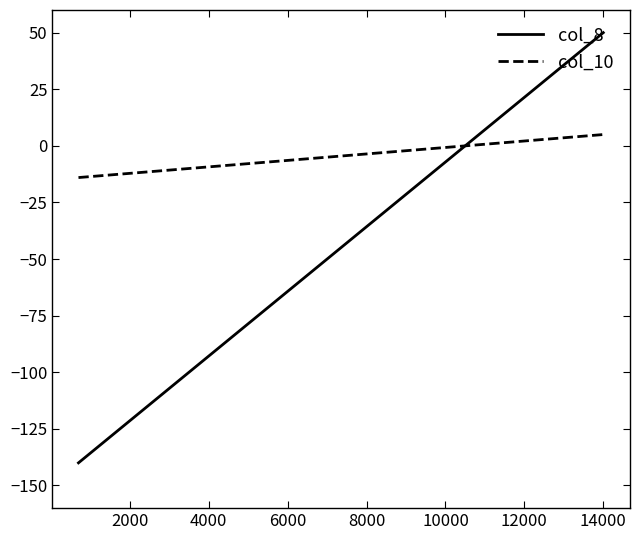

Which series has the largest total across all categories?

col_10